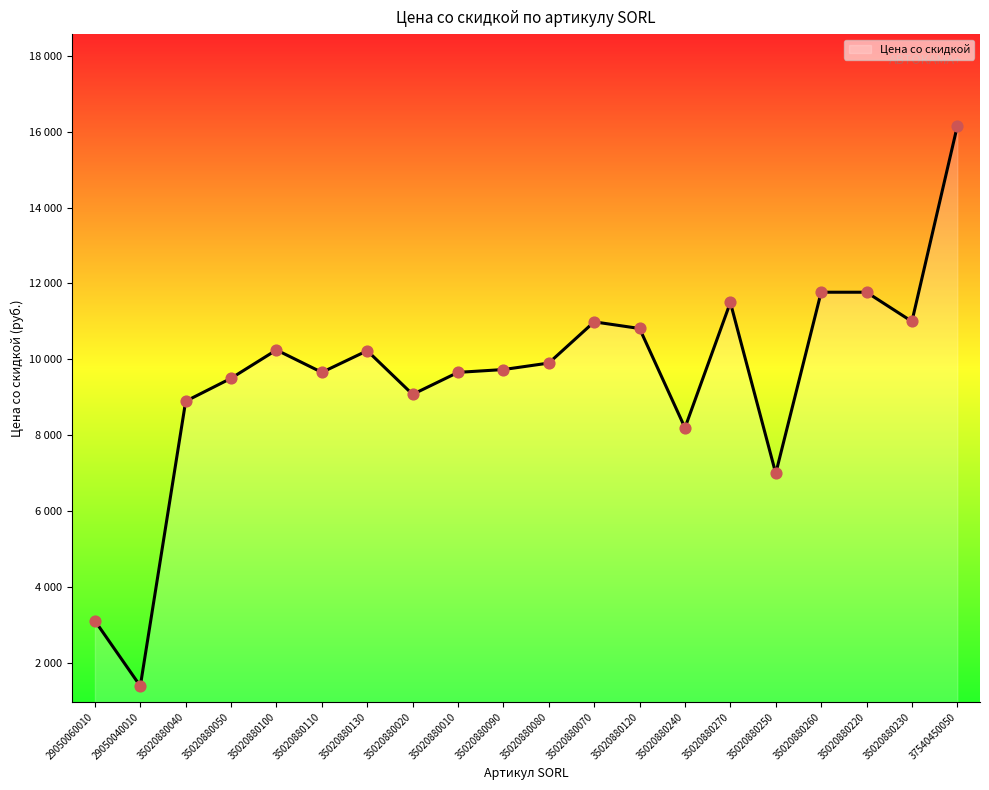

Approximately how many times larger is the value at 35020880090 compared to 35020880050?

1.0